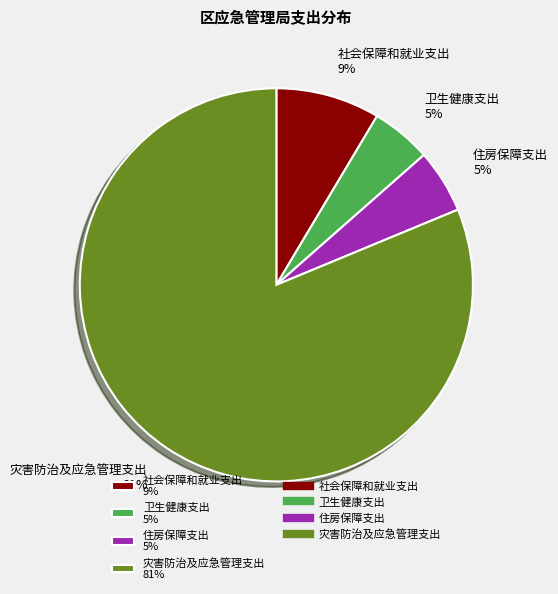

Is the sum of 灾害防治及应急管理支出 81% and 卫生健康支出 5% greater than half?

Yes